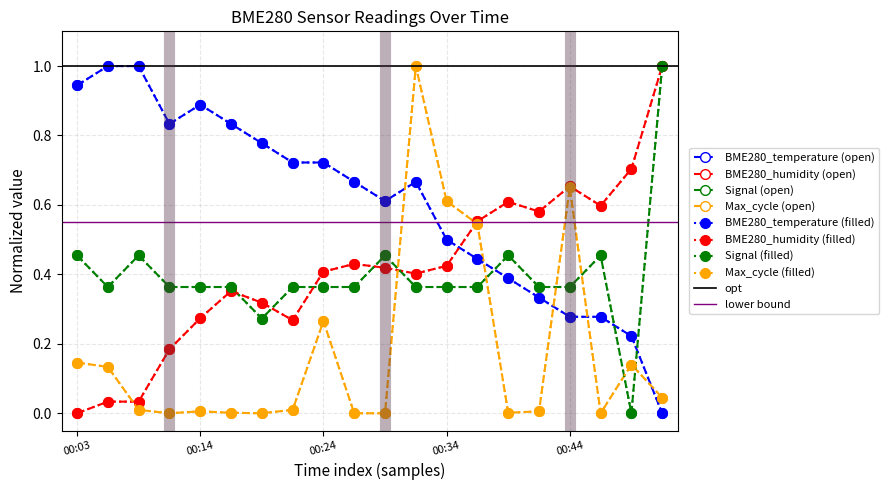

What is the total value across all series at 2023/10/02 00:19:18?

1.4